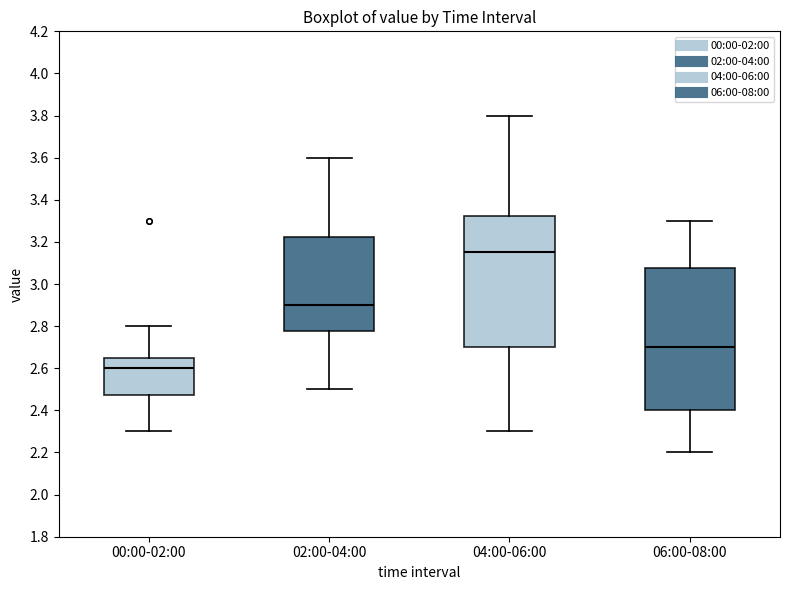

Comparing the boxes themselves (not the whiskers), which one is the tallest?

06:00-08:00